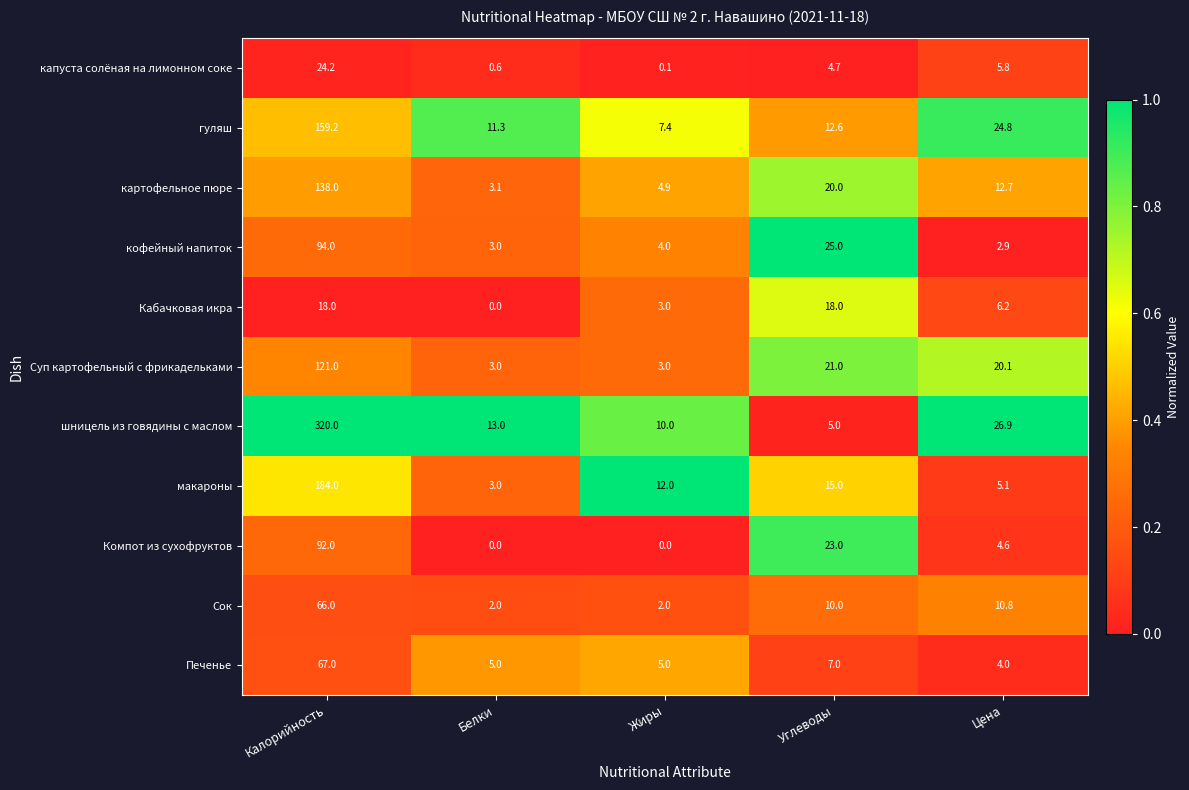

What is the sum of all Суп картофельный с фрикадельками values?

168.1